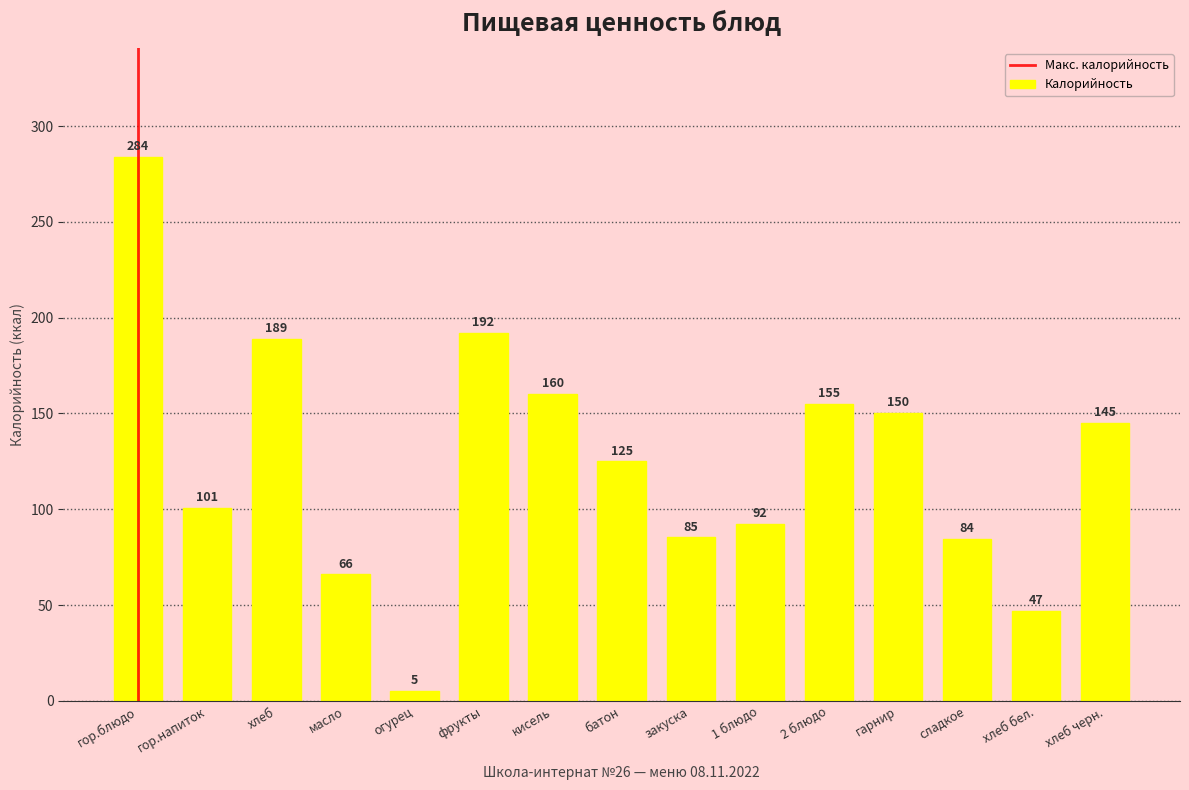

Are the bars horizontal?

No